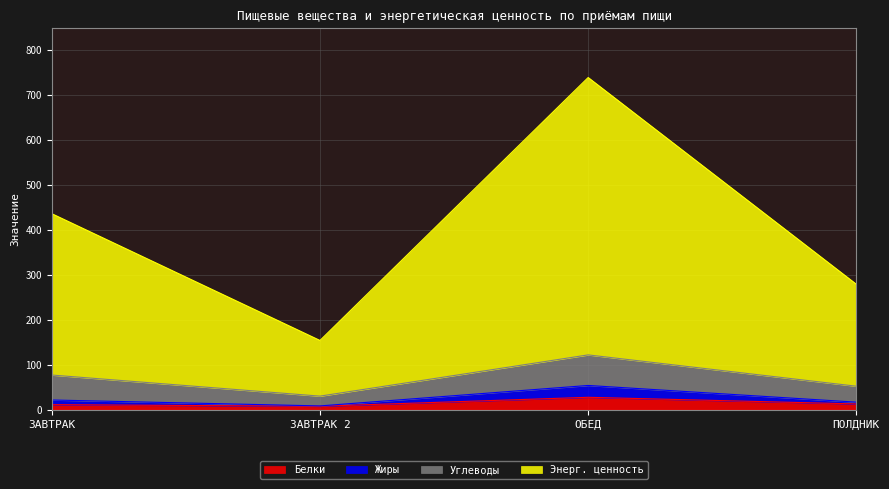

At which category is the sum across all series the highest?

ОБЕД